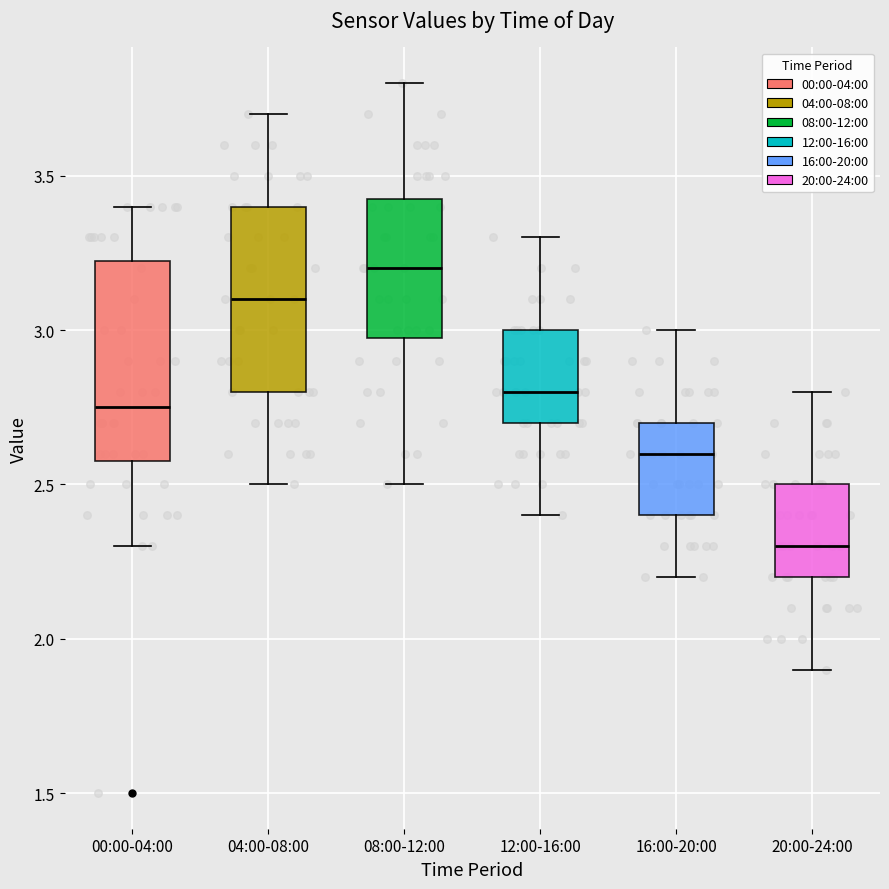

Reading left to right, transcribe this box plot: for each box, give where its median line is, the range the box spans, and where its two whiskers end, as read against the y-axis. The values are not printed on the chart, so give them approximately, as read against the axis.

00:00-04:00: median 2.75, box 2.60 to 3.25, whiskers 2.30 to 3.40
04:00-08:00: median 3.10, box 2.80 to 3.40, whiskers 2.50 to 3.70
08:00-12:00: median 3.20, box 3.00 to 3.45, whiskers 2.50 to 3.80
12:00-16:00: median 2.80, box 2.70 to 3.00, whiskers 2.40 to 3.30
16:00-20:00: median 2.60, box 2.40 to 2.70, whiskers 2.20 to 3.00
20:00-24:00: median 2.30, box 2.20 to 2.50, whiskers 1.90 to 2.80